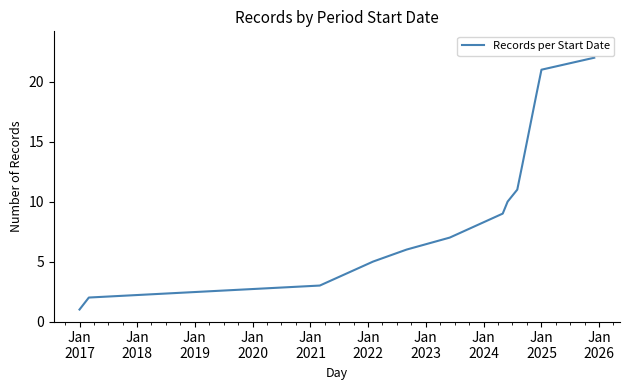

Reading right to left, what are all the values shown in this chart?

22	21	19	13	11	10	9	7	6	5	3	2	1